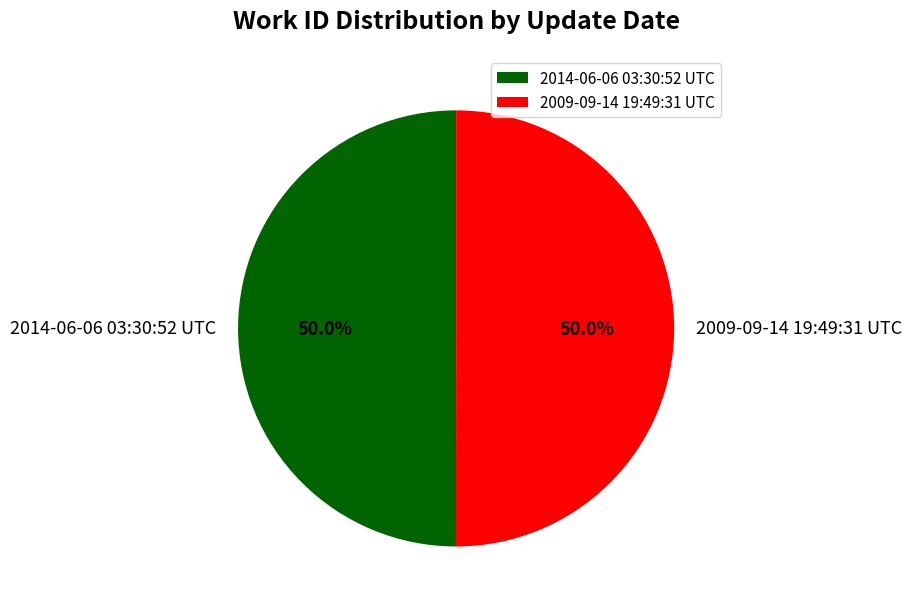

What is the ratio of the value at 2009-09-14 19:49:31 UTC to the value at 2014-06-06 03:30:52 UTC?

1.0